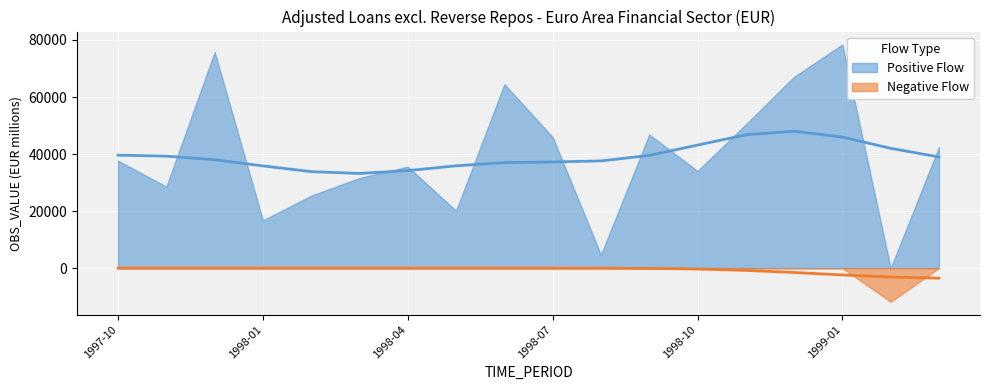

Between 1998-12 and 1998-11, which is larger?

1998-12